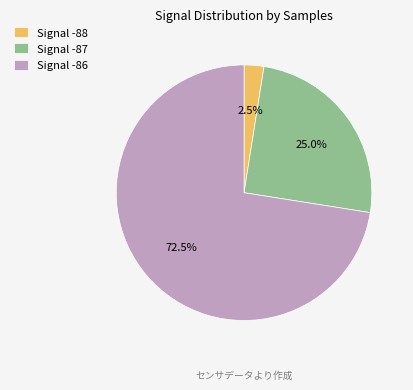

Which slice is the smallest?

Signal -88